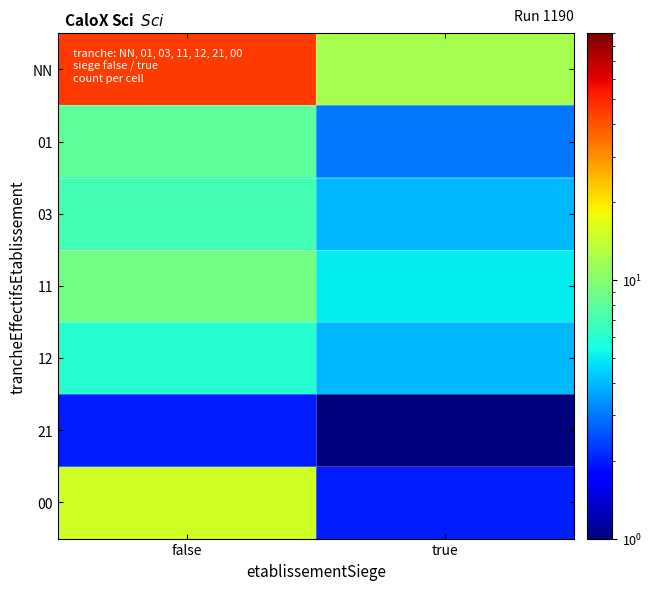

Reading left to right, transcribe all the data shown in this chart.

NN: false=45	true=12
01: false=8	true=3
03: false=7	true=4
11: false=9	true=5
12: false=6	true=4
21: false=2	true=1
00: false=15	true=2